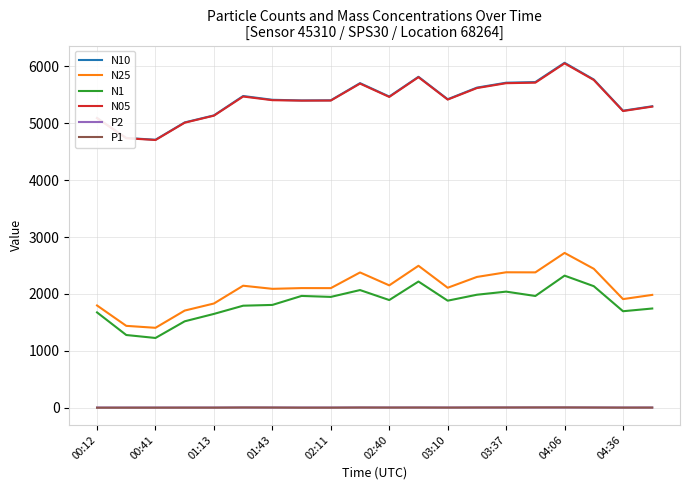

What is the maximum value shown in the chart?

6064.3